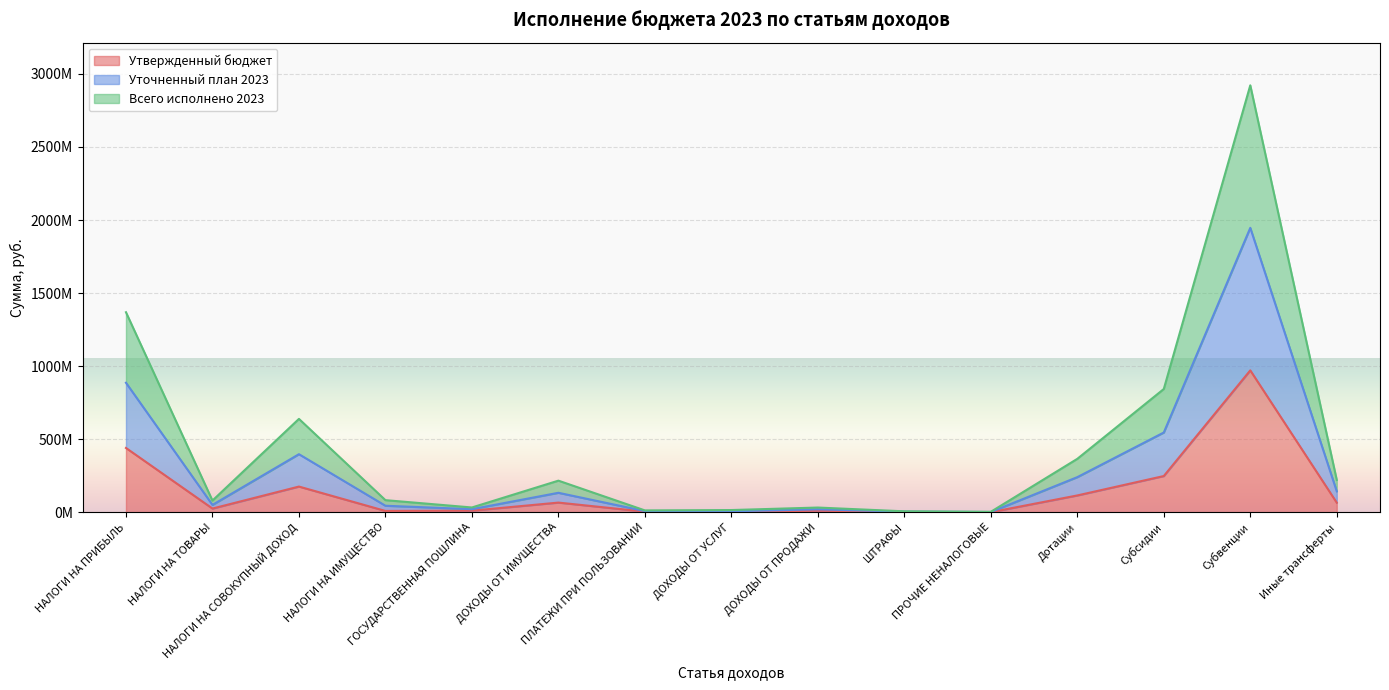

True or false: Утвержденный бюджет has a value of 31890354.7 at Иные трансферты.

False